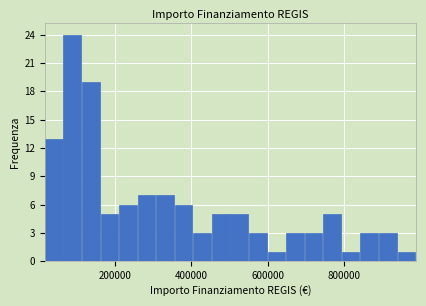

Read against the x-axis, roughly where is the centre of the tallest bar?

80000